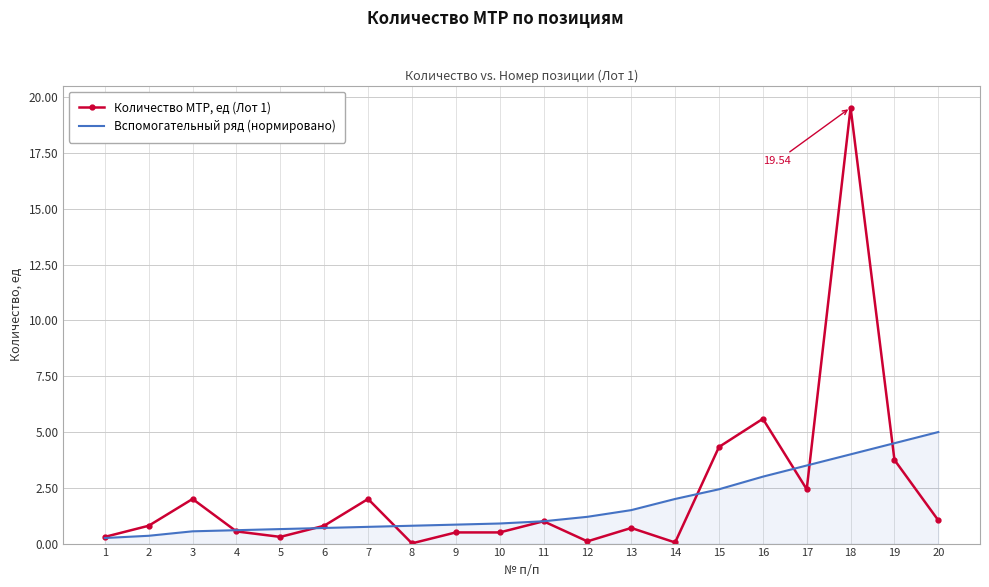

At how many categories does at least one series exceed 6?

1